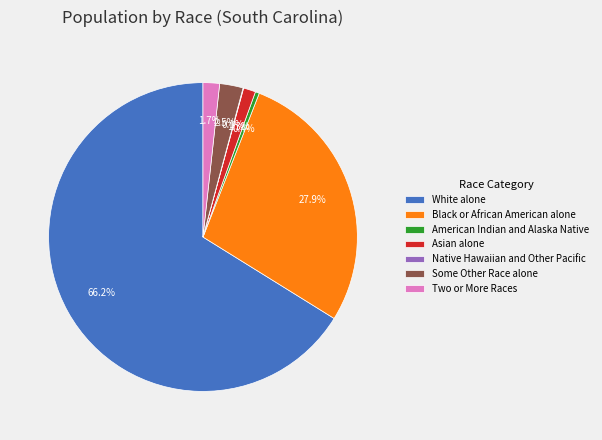

What is the largest slice in the pie chart?

White alone